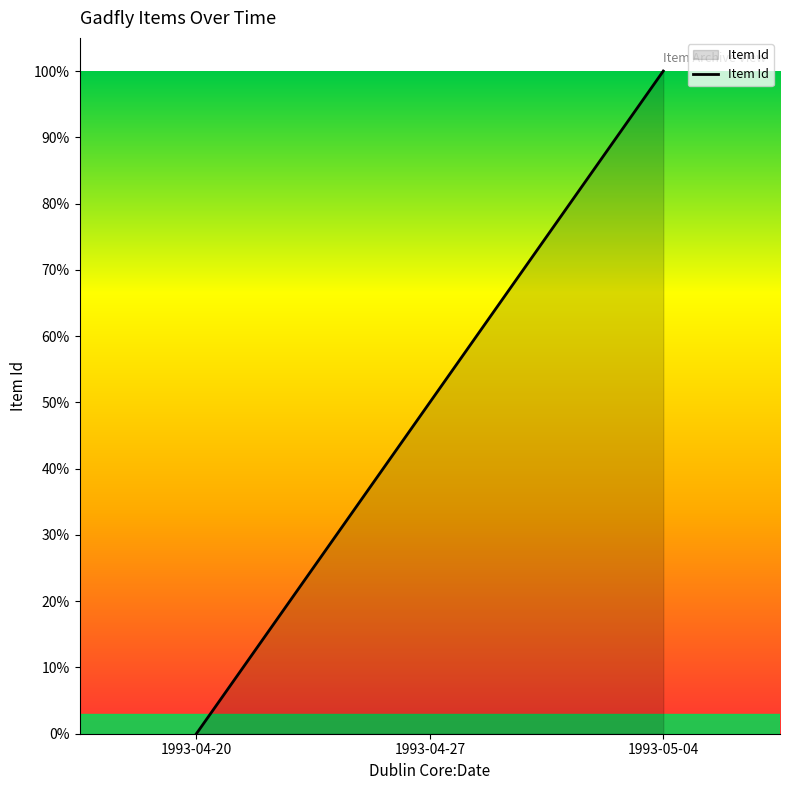

What is the sum of all values?

150